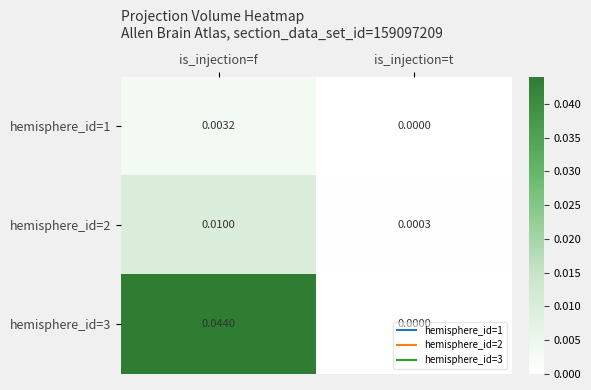

Rank the series by their average value, from highest to lowest.

hemisphere_id=3, hemisphere_id=2, hemisphere_id=1